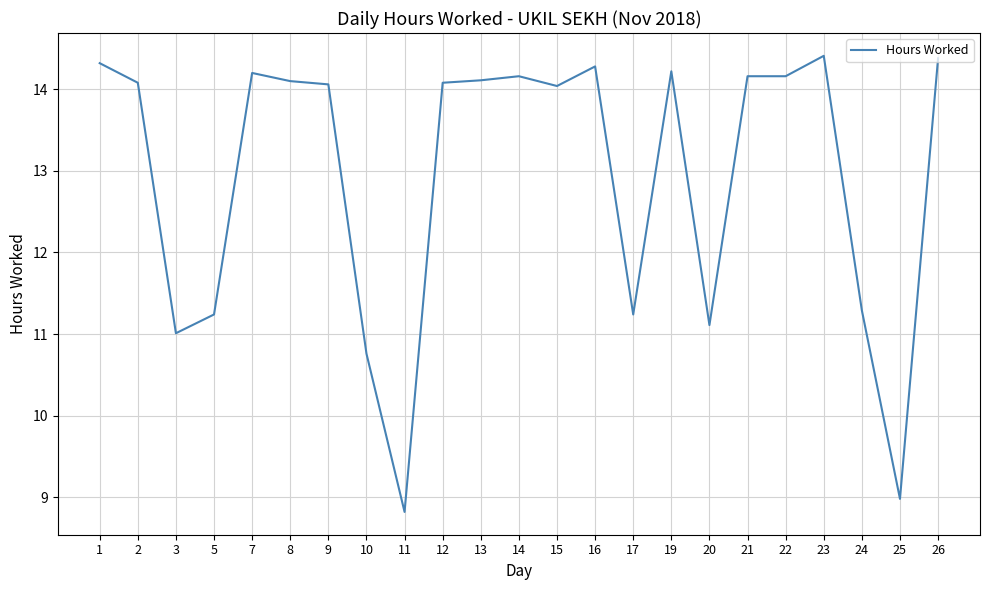

What is the change in value from 16 to 25?

-5.3